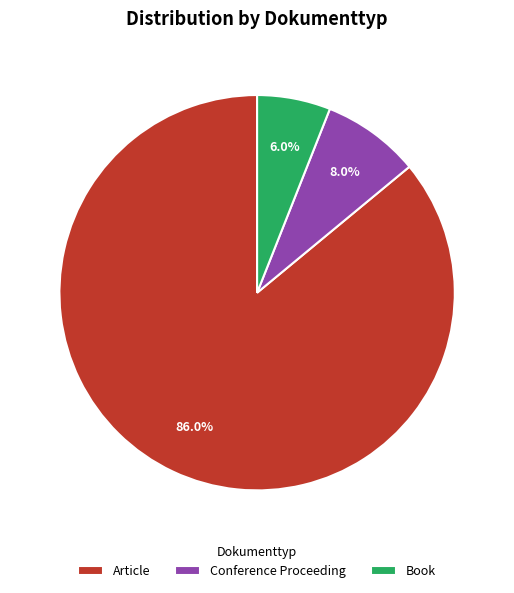

Rank the categories by value from highest to lowest.

Article, Conference Proceeding, Book